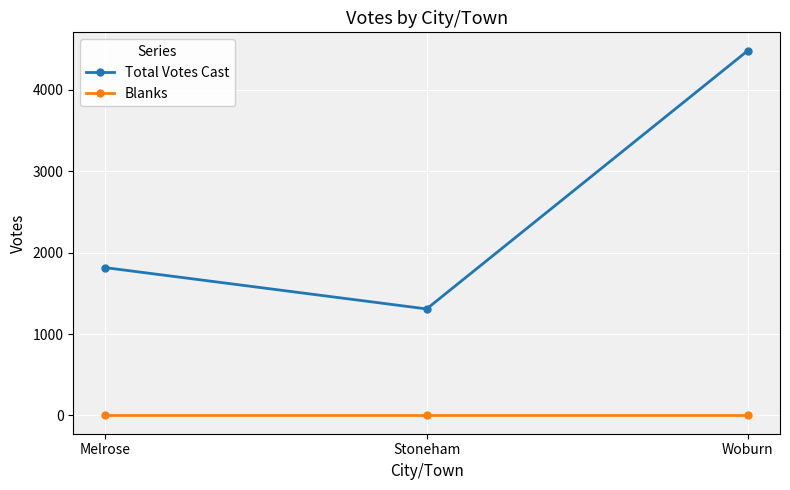

Which series has the largest total across all categories?

Total Votes Cast